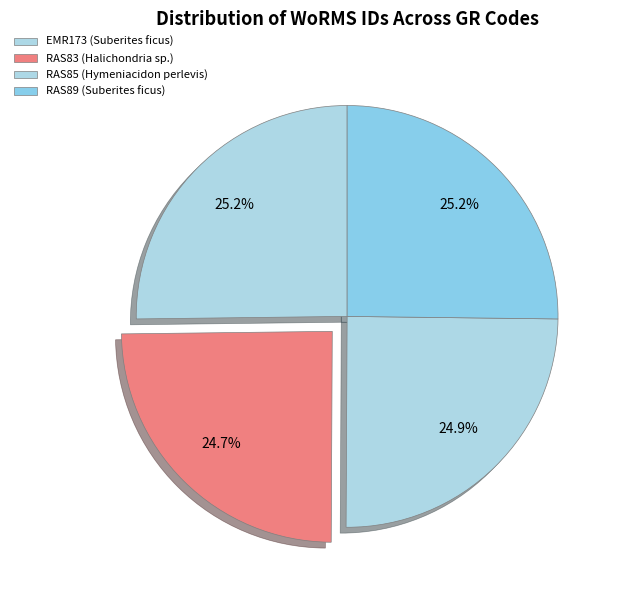

Count the number of slices in the pie.

4